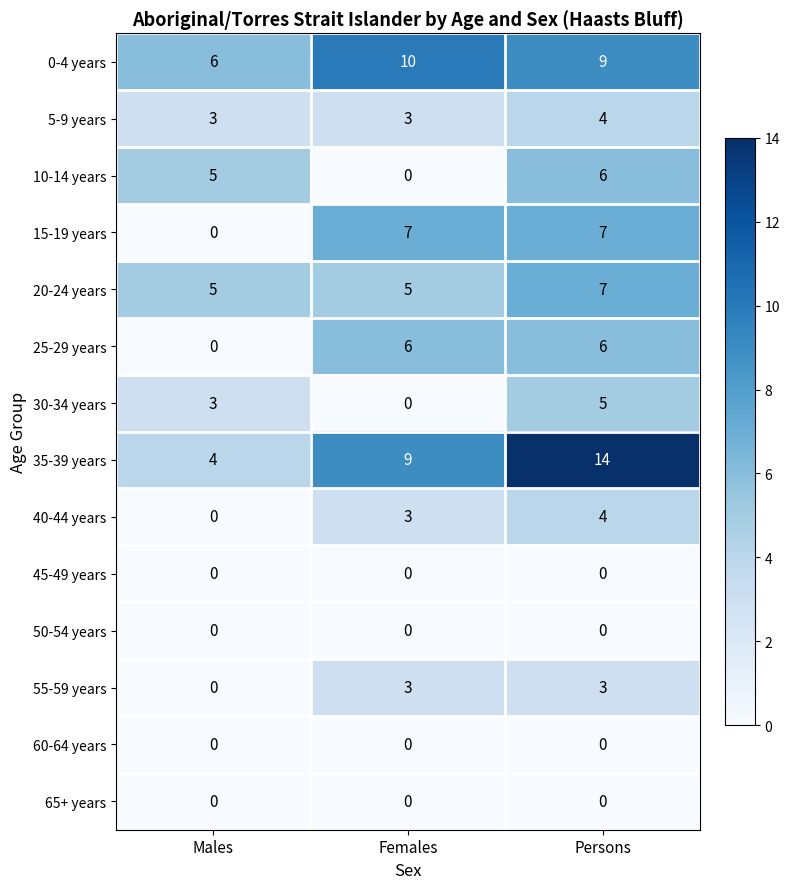

List the labels in order of 0-4 years value, smallest first.

Males, Persons, Females